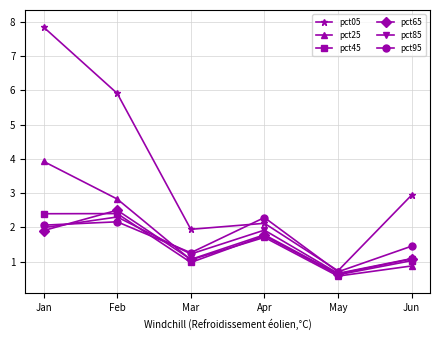

What is the value of the pct65 point at the 4th from the left?

1.8